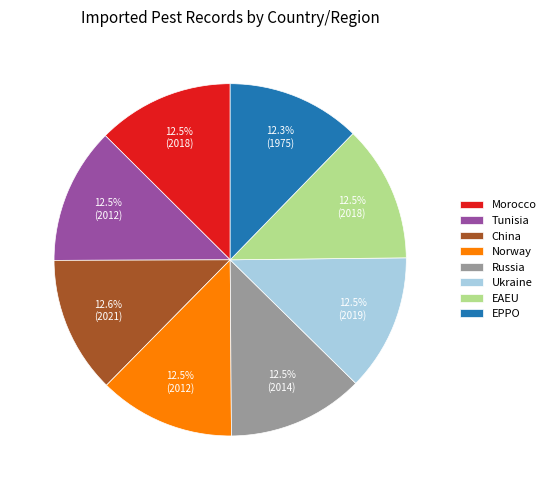

Combined, what portion of the pie is Norway and EPPO?

24.8%